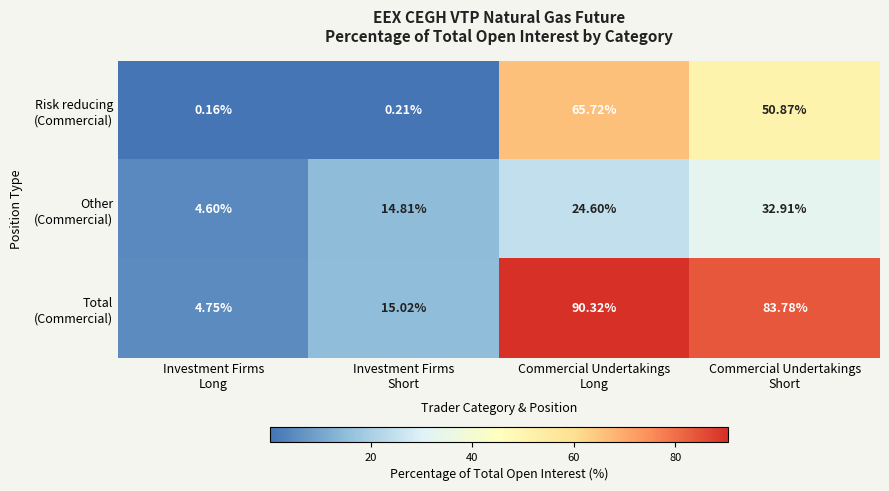

At how many categories does at least one series exceed 15?

3